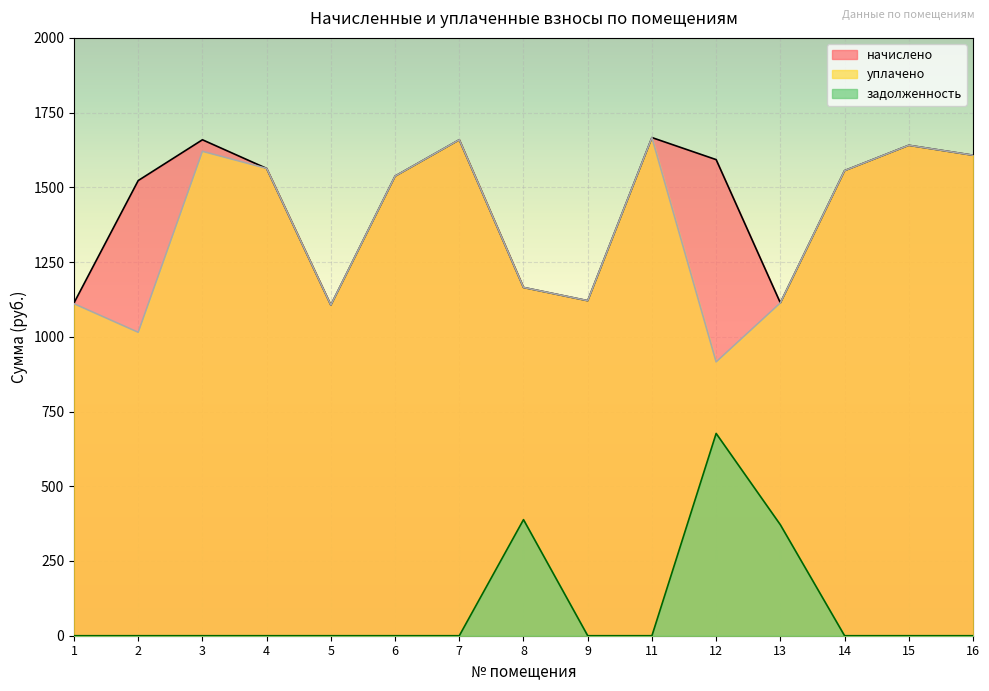

What is the total value across all series at 12?

3185.6